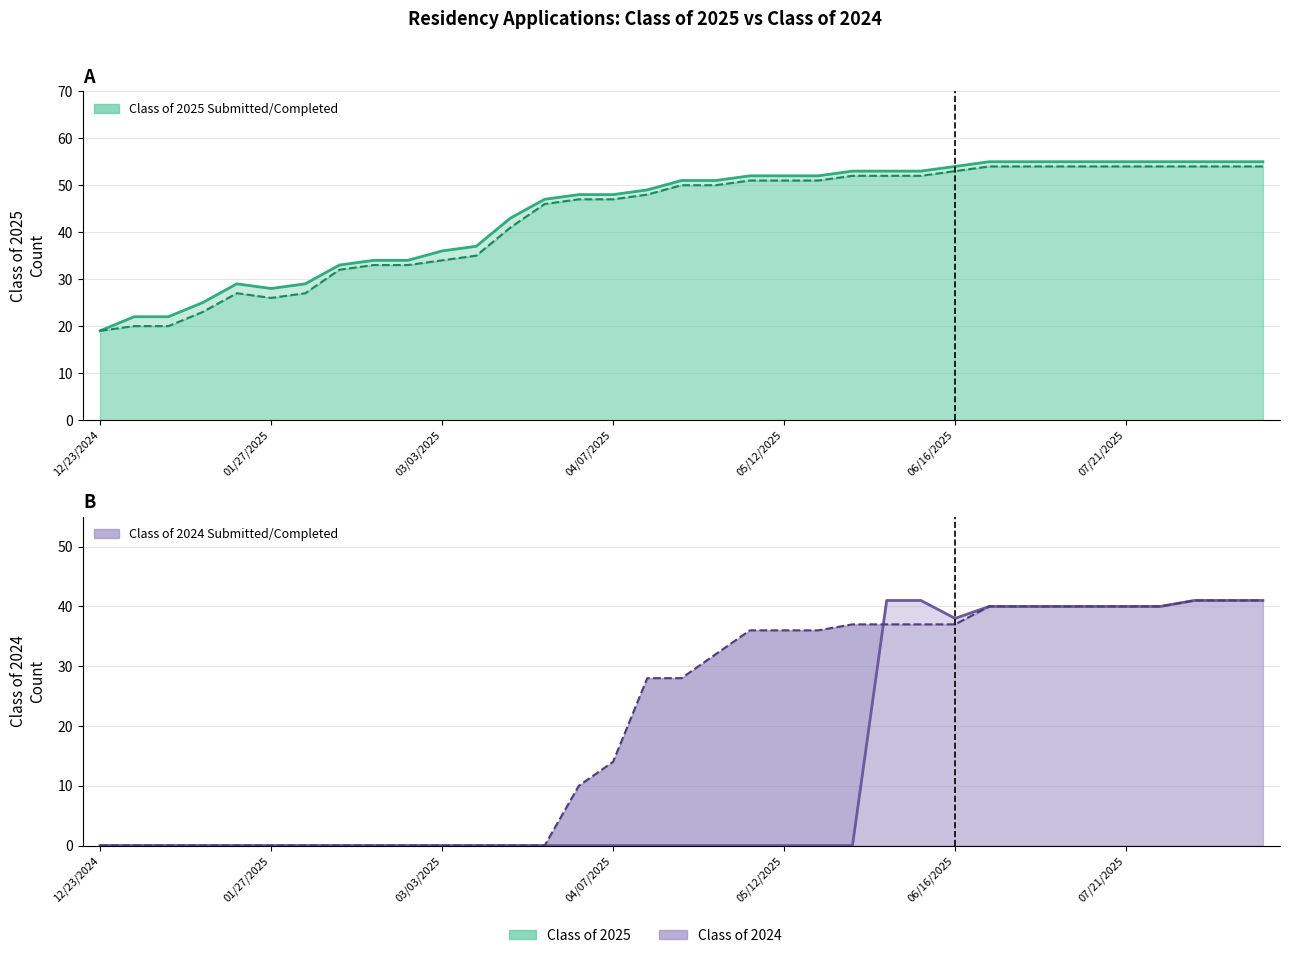

What is the spread (max minus min) of values at 04/07/2025?

48